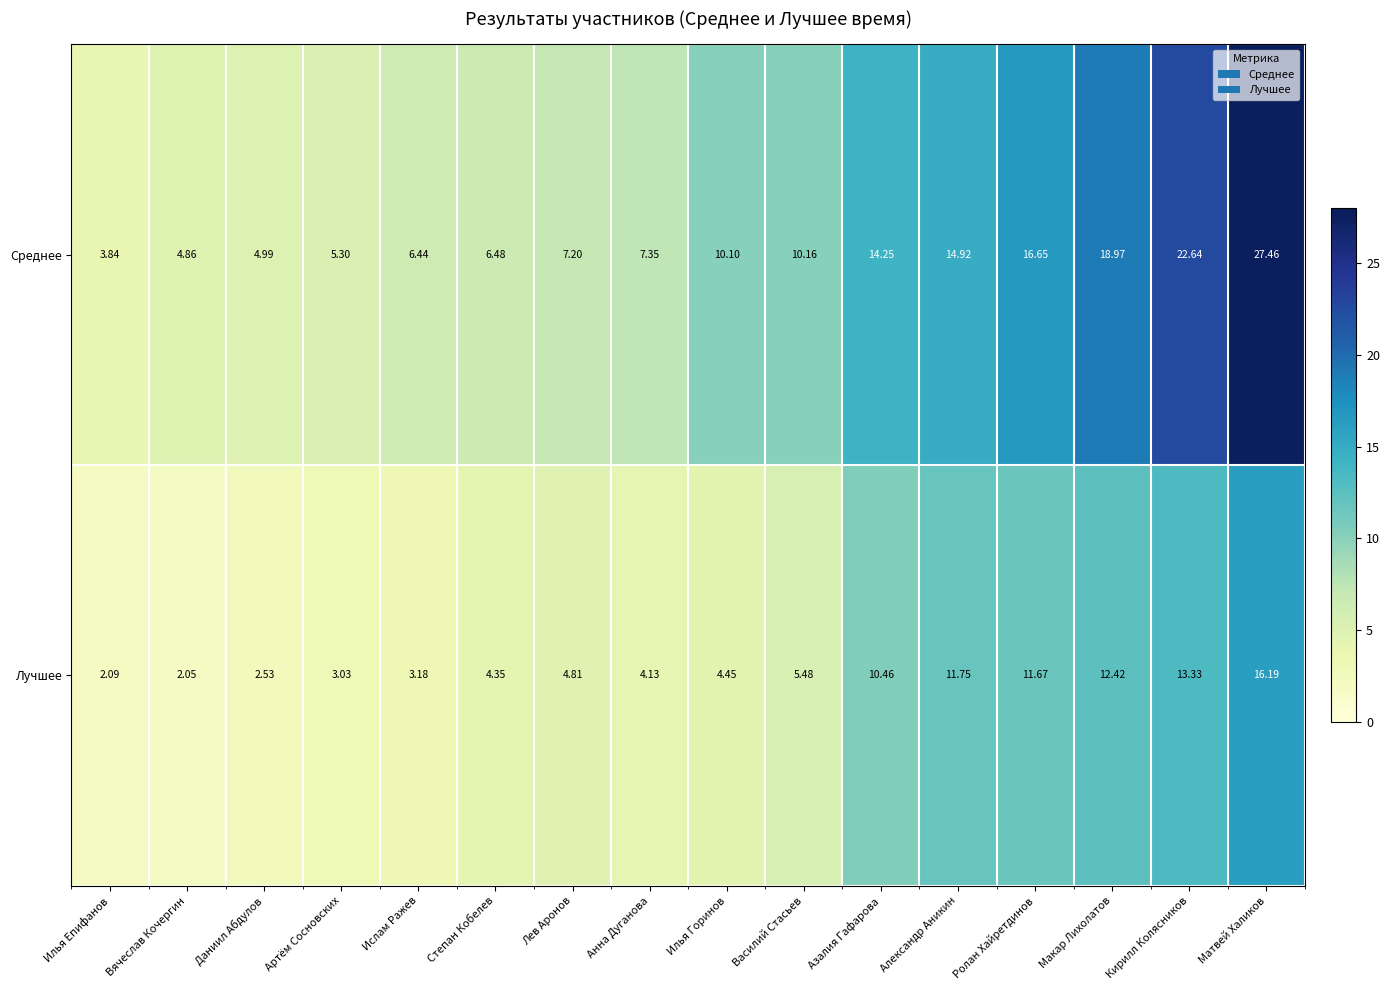

At which category does the chart reach its minimum across all series?

Вячеслав Кочергин